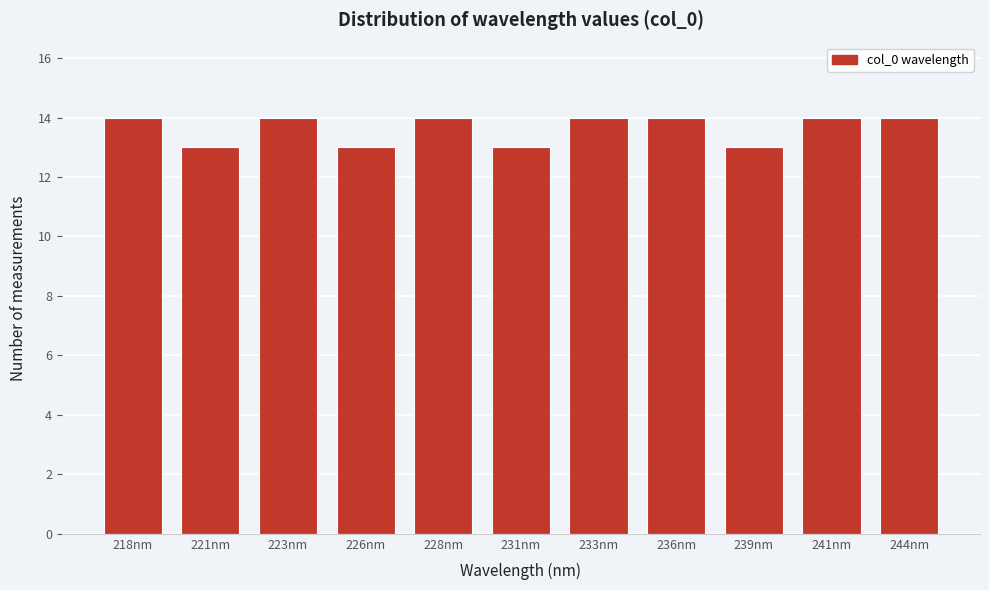

Reading left to right, what are all the values shown in this chart?

218nm=14	221nm=13	223nm=14	226nm=13	228nm=14	231nm=13	233nm=14	236nm=14	239nm=13	241nm=14	244nm=14